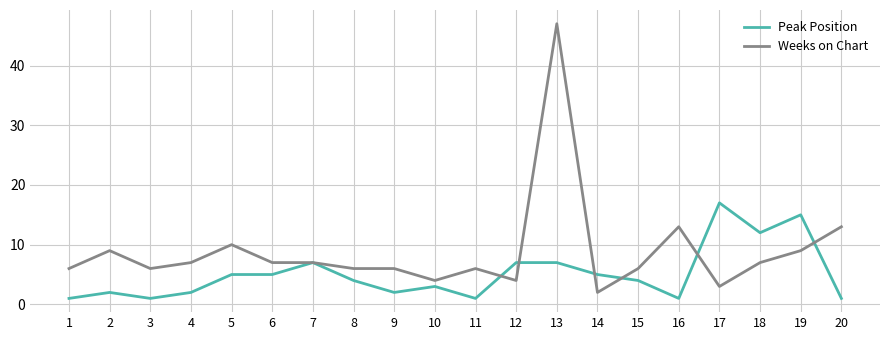

At 17, list the series in order from smallest to largest.

Weeks on Chart, Peak Position